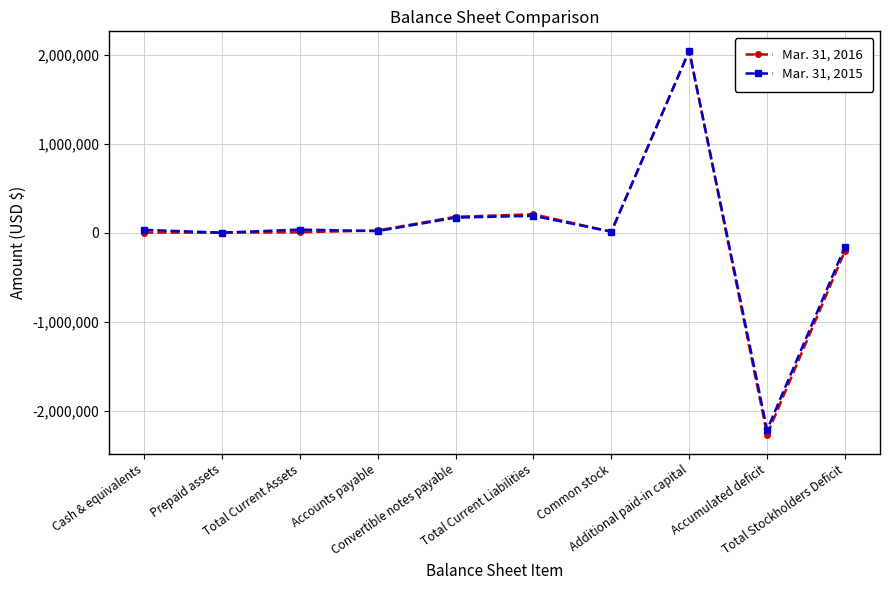

Rank the series by their maximum value, from highest to lowest.

Mar. 31, 2016, Mar. 31, 2015